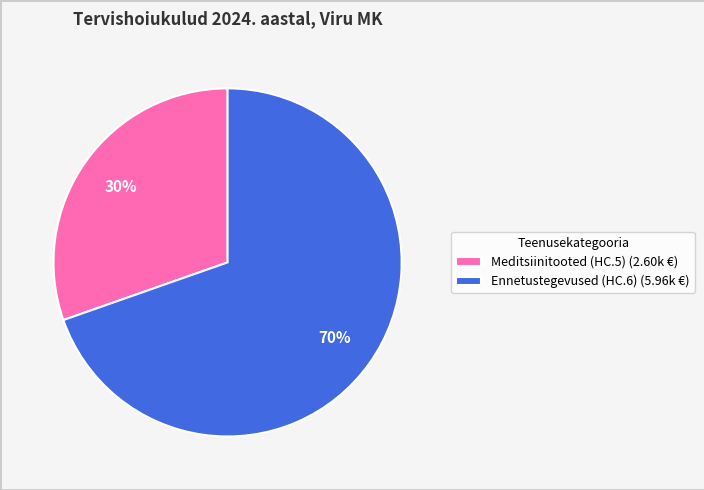

True or false: Ennetustegevused (HC.6) (5.96k €) accounts for 78% of the total.

False